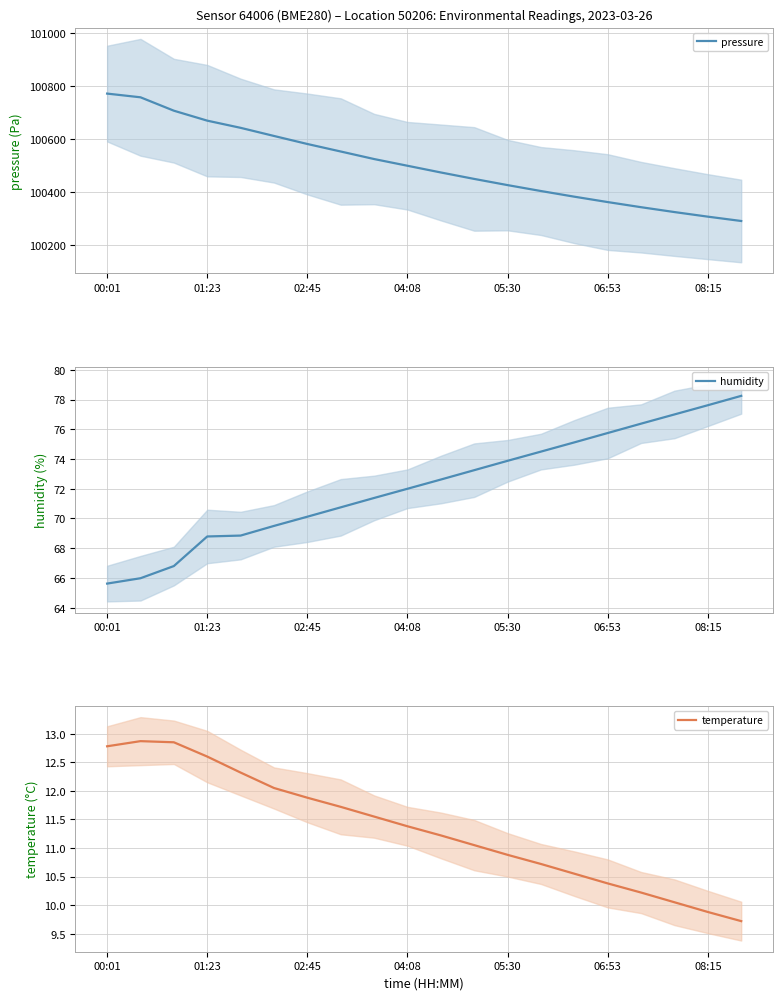

Which category has the highest value in the pressure series?

00:01